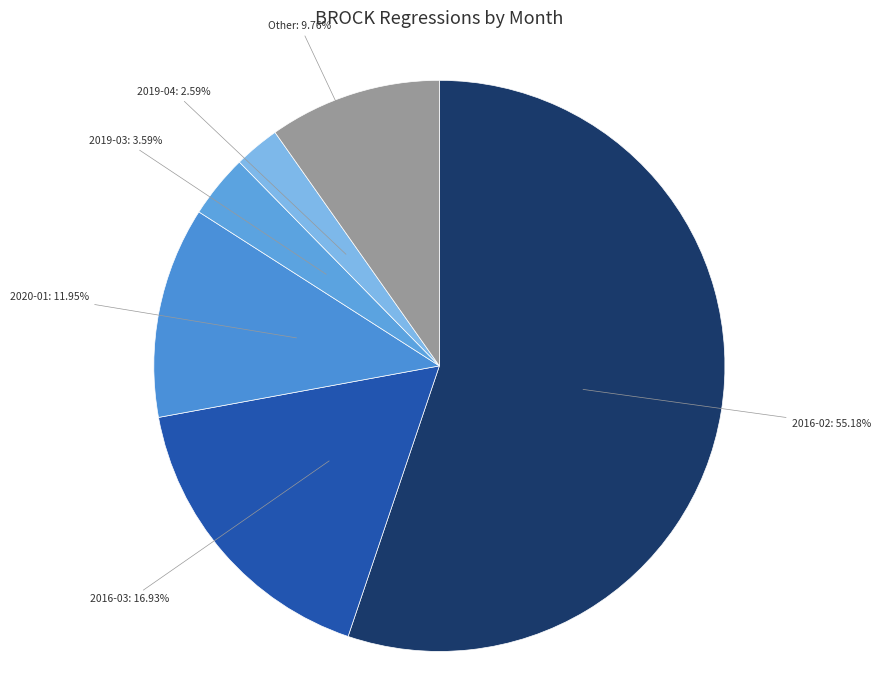

To the nearest percent, what is the difference between the largest and smallest slice percentages?

53%